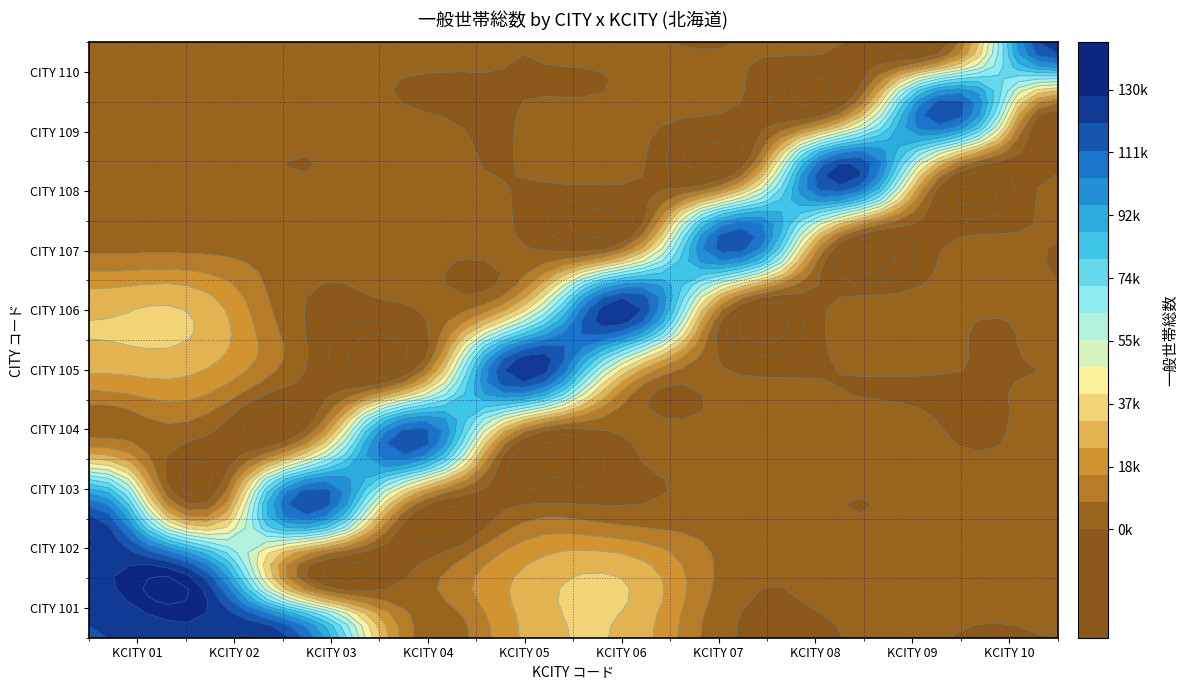

Reading left to right, list all the values displayed in this chart.

101: 0=119670	1=126545	2=111425	3=8245	4=24142	5=29876	6=0	7=0	8=0	9=0
102: 0=126545	1=119670	2=0	3=0	4=24142	5=29876	6=3957	7=2766	8=1546	9=419
103: 0=111425	1=0	2=119670	3=8245	4=0	5=0	6=3957	7=0	8=1546	9=0
104: 0=8245	1=0	2=8245	3=119670	4=0	5=0	6=0	7=2766	8=0	9=419
105: 0=24142	1=24142	2=0	3=0	4=126545	5=29876	6=0	7=0	8=0	9=0
106: 0=29876	1=29876	2=0	3=0	4=29876	5=126545	6=0	7=2766	8=1546	9=419
107: 0=3957	1=3957	2=3957	3=0	4=0	5=0	6=119670	7=0	8=0	9=0
108: 0=2766	1=2766	2=0	3=2766	4=0	5=2766	6=0	7=126545	8=1546	9=0
109: 0=1546	1=1546	2=1546	3=0	4=0	5=1546	6=0	7=1546	8=119670	9=0
110: 0=419	1=419	2=0	3=419	4=0	5=419	6=0	7=0	8=0	9=126545